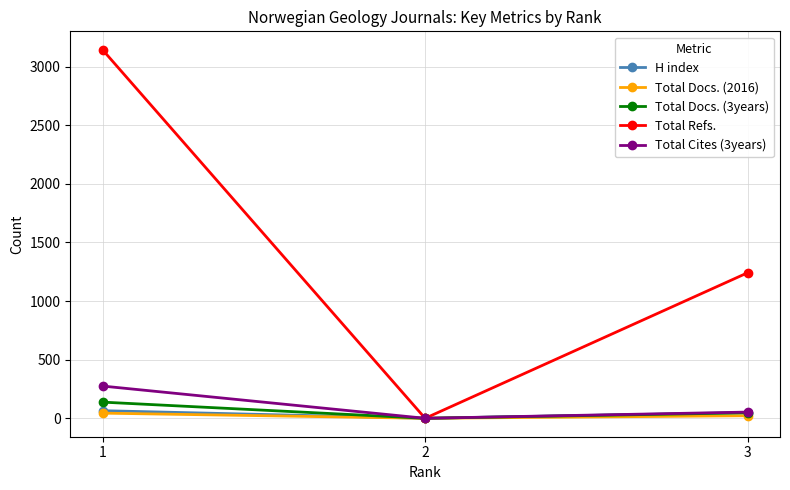

Reading left to right, what are all the values shown in this chart?

H index: 65	0	49
Total Docs. (2016): 44	0	22
Total Docs. (3years): 138	0	47
Total Refs.: 3144	0	1242
Total Cites (3years): 275	0	53